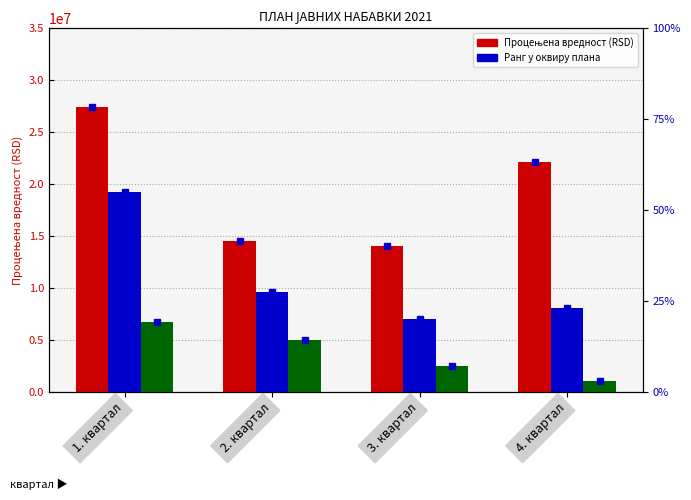

True or false: Услуге has a value of 10895581 at 4. квартал.

False